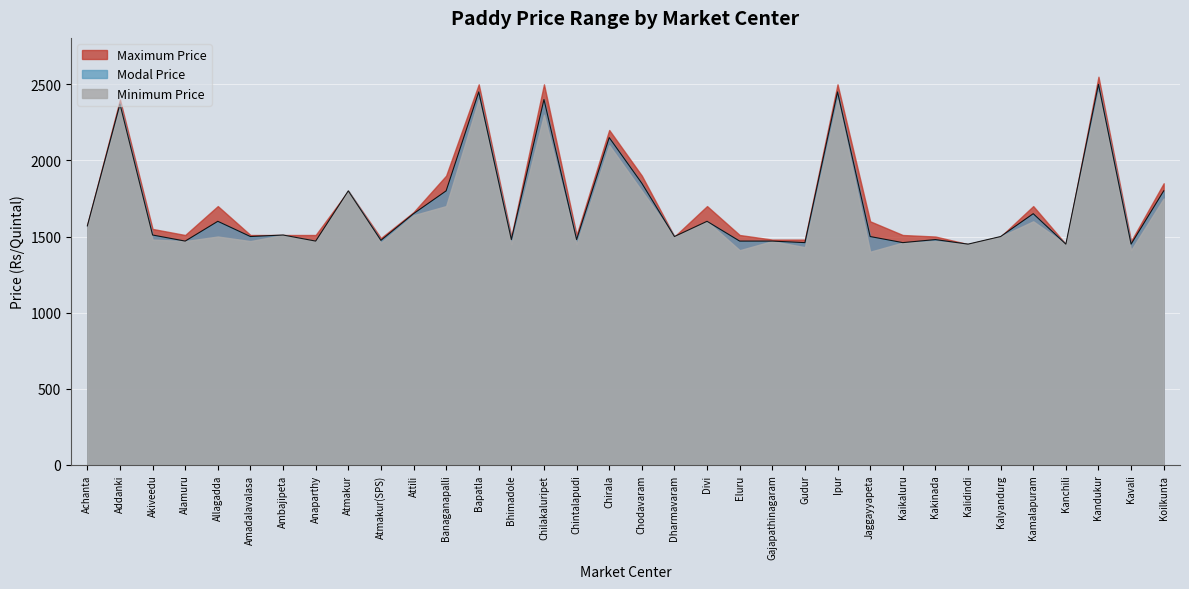

What are all the series names shown in the legend?

Maximum Price, Modal Price, Minimum Price